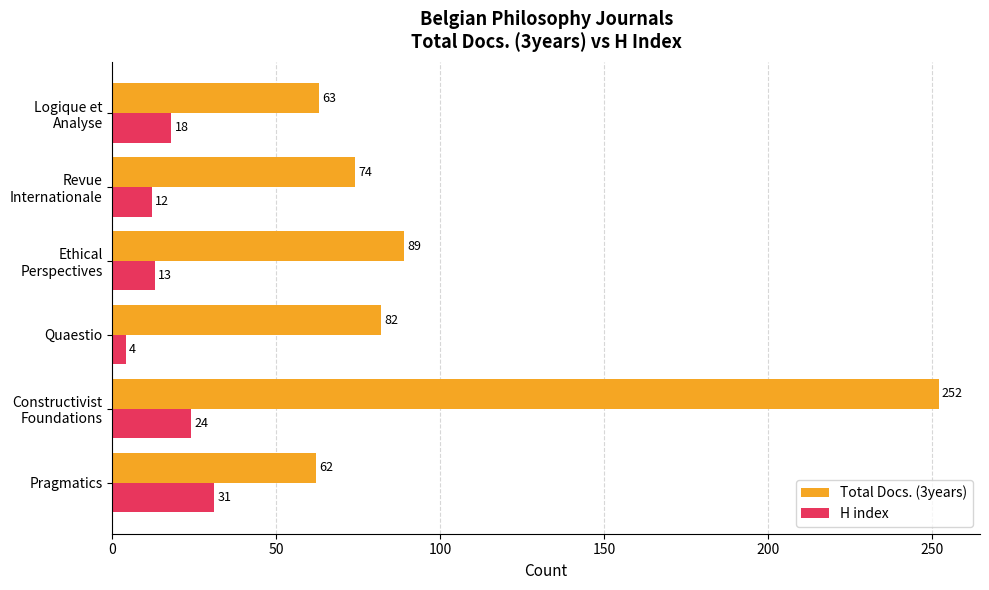

Count the number of data series in this chart.

2